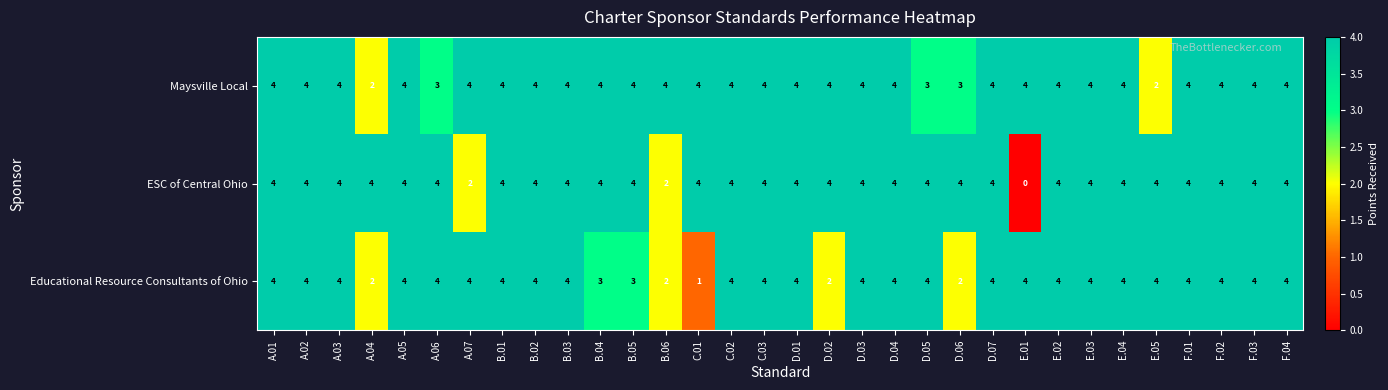

True or false: Educational Resource Consultants of Ohio has a value of 2 at D.02.

True